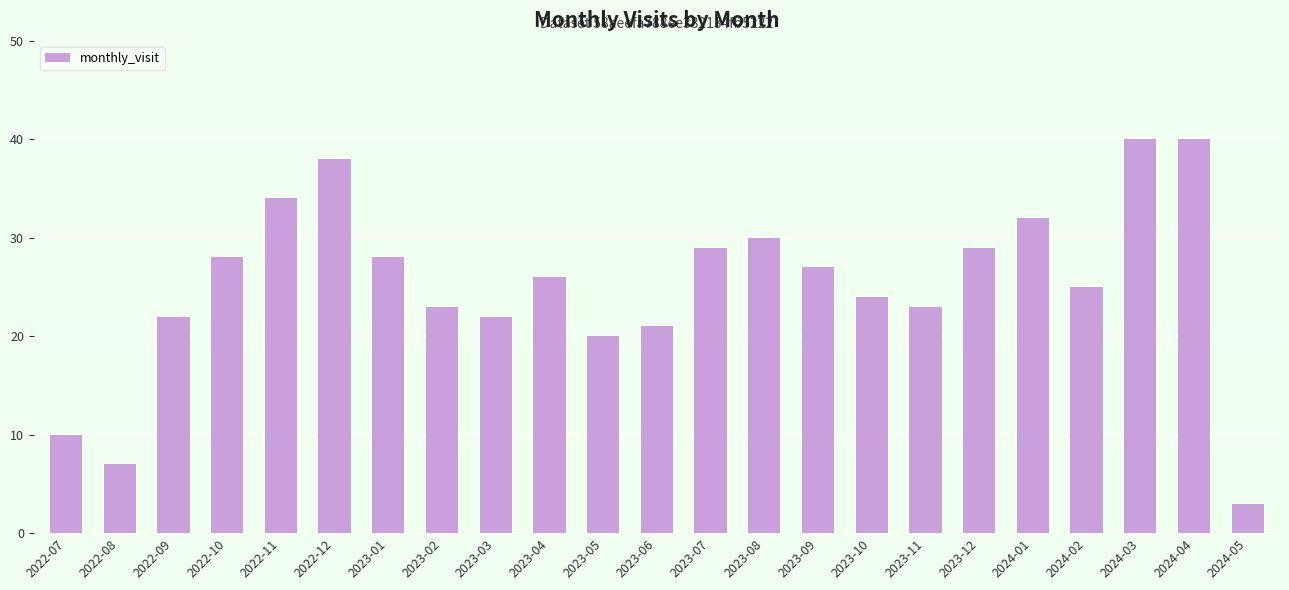

The chart shows a value of 7 at 2022-08. True or false?

True